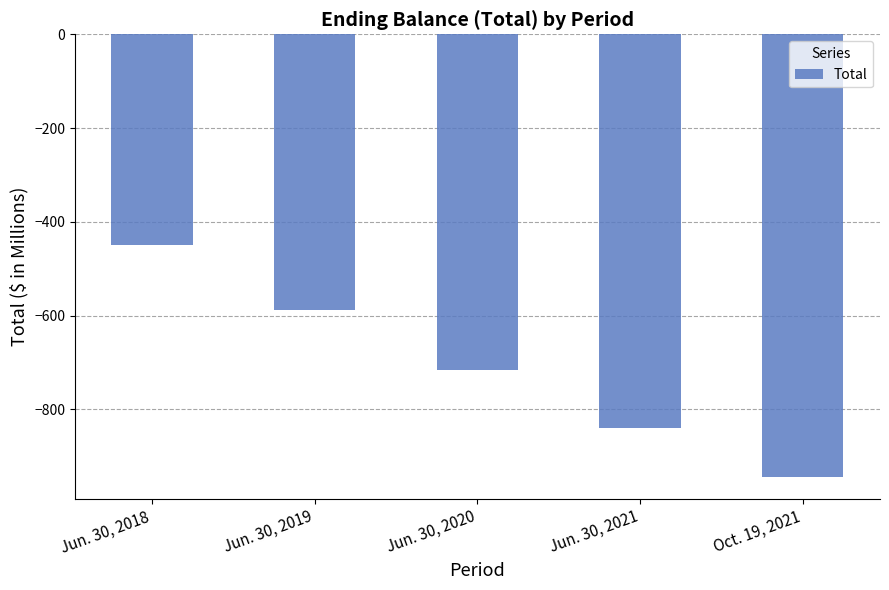

What is the change in value from Jun. 30, 2018 to Oct. 19, 2021?

-495.3